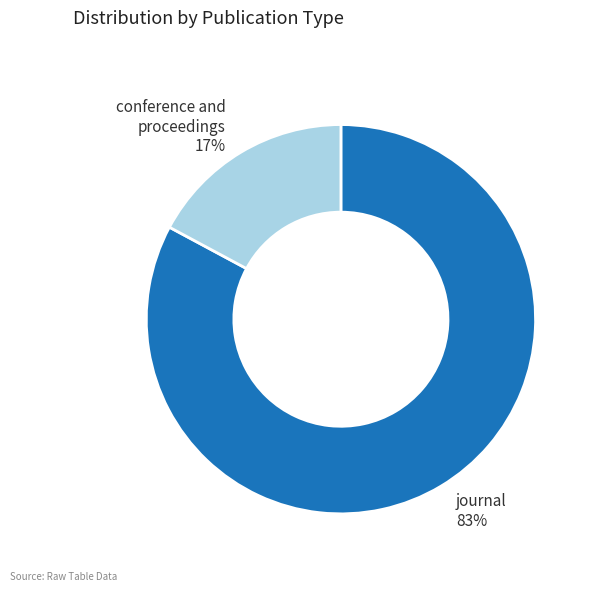

Is there any slice that represents more than half of the pie?

Yes